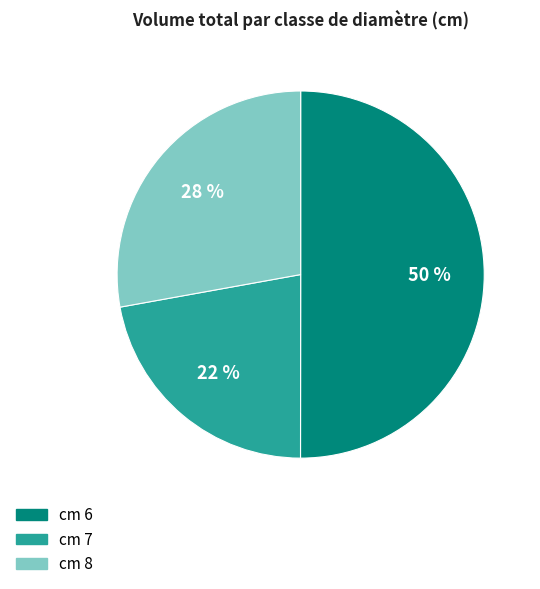

To the nearest percent, what is the average slice percentage?

33%